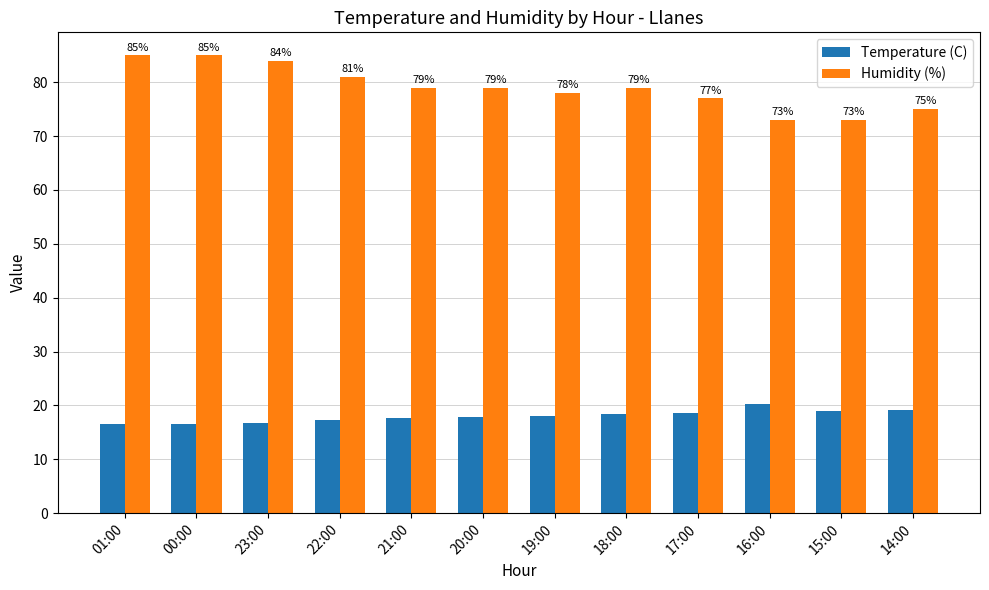

What is the label of the 8th bar from the right?

21:00